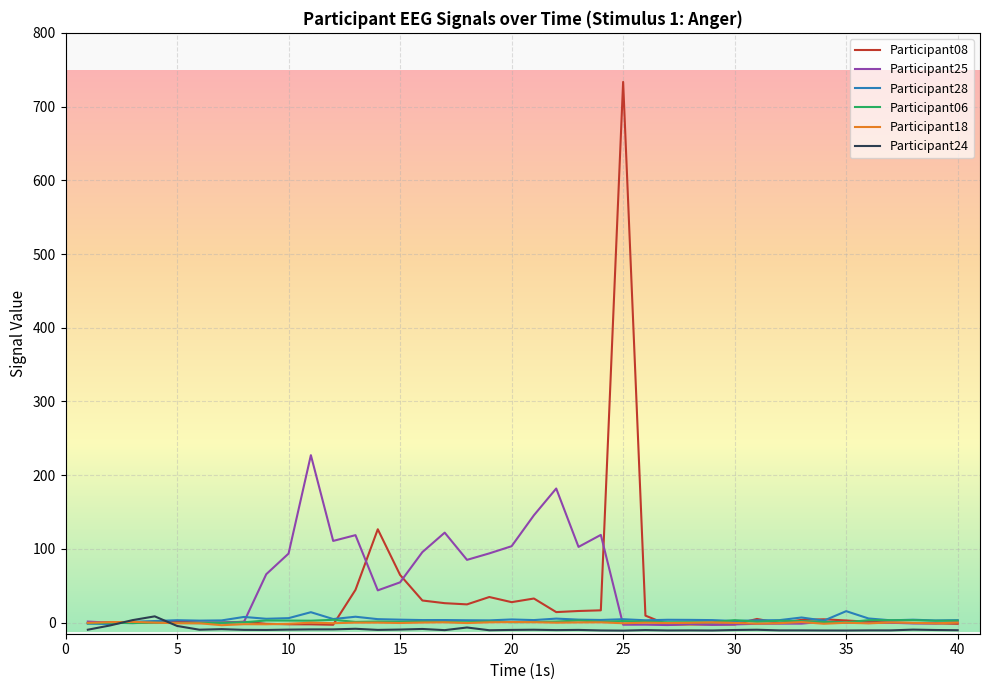

Which series has the widest spread of values?

Participant08